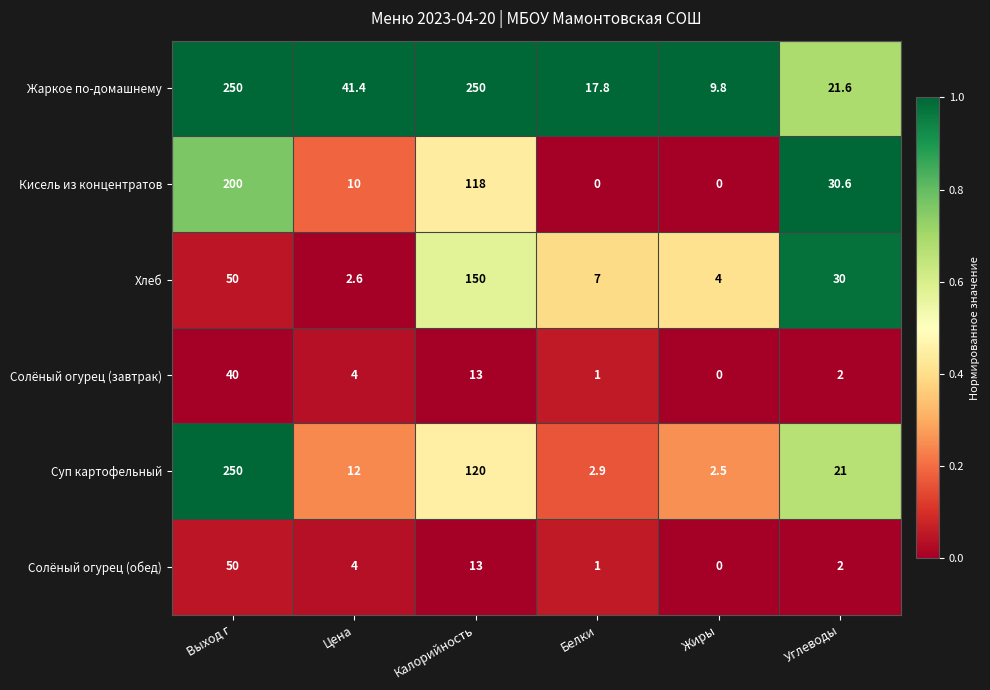

Which series has the widest spread of values?

Суп картофельный